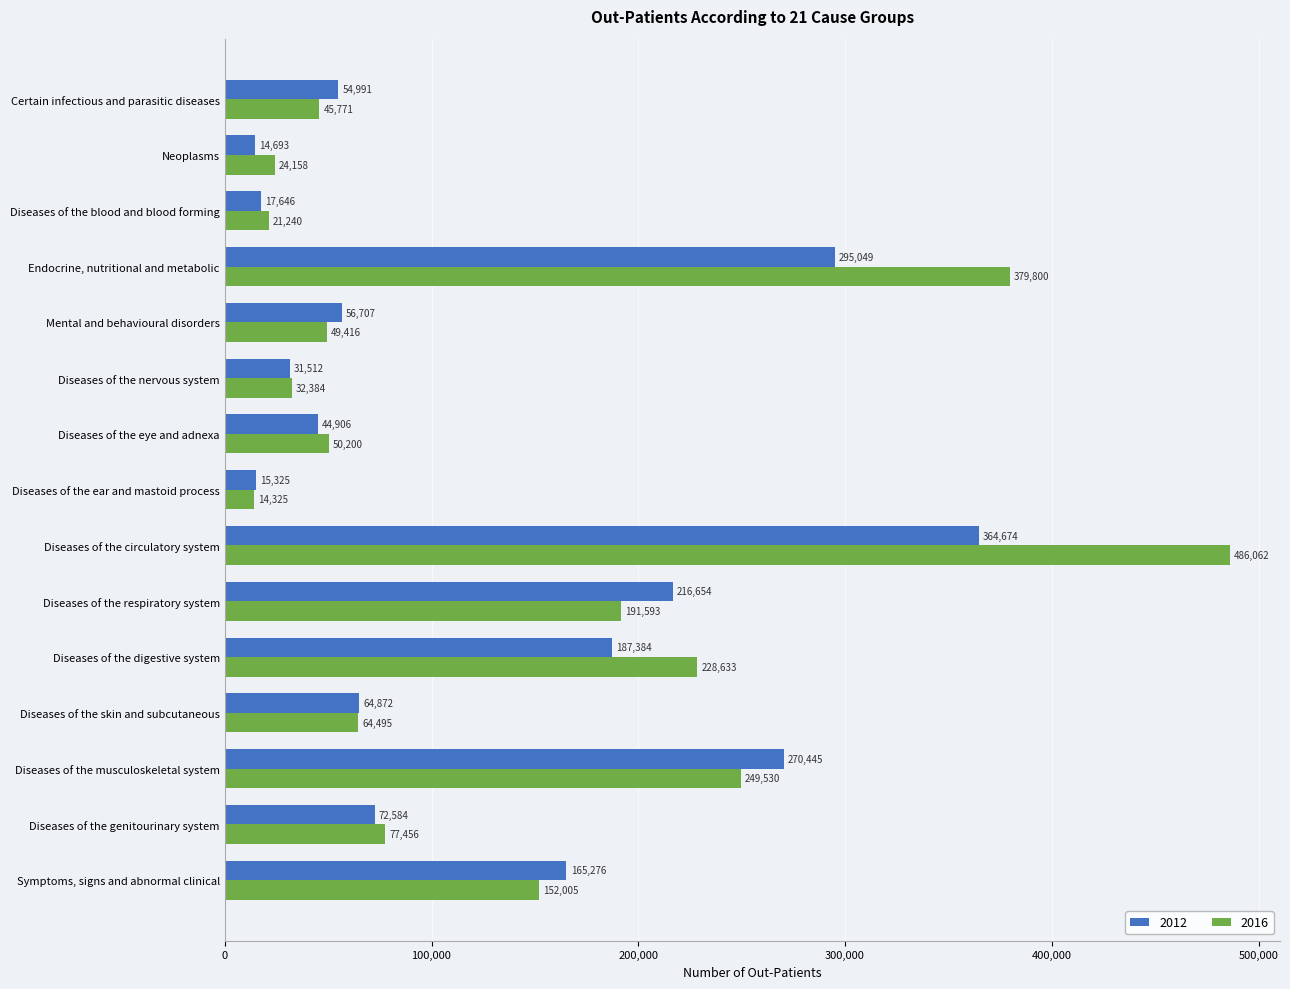

How many values in the 2016 series are below 64495?

7